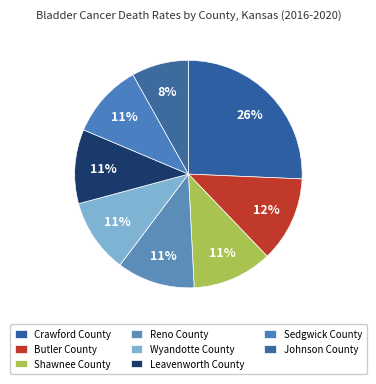

Between Leavenworth County and Johnson County, which is larger?

Leavenworth County